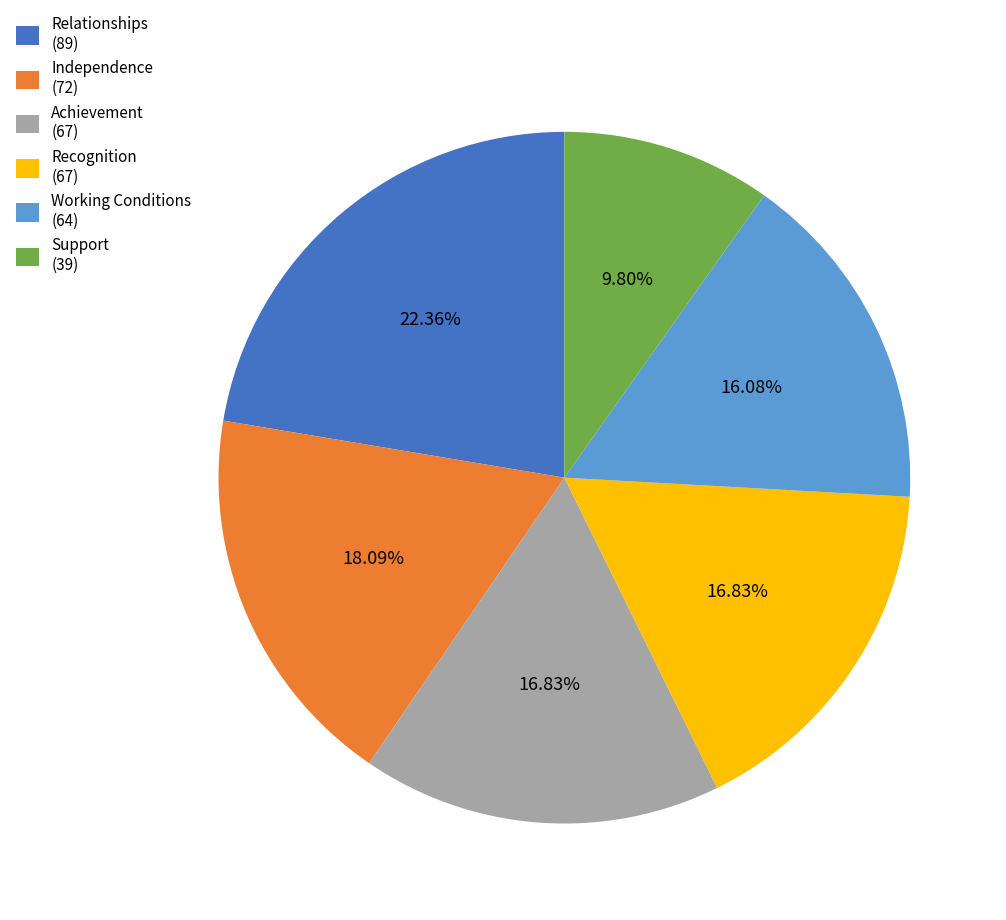

Which slice is the smallest?

Support